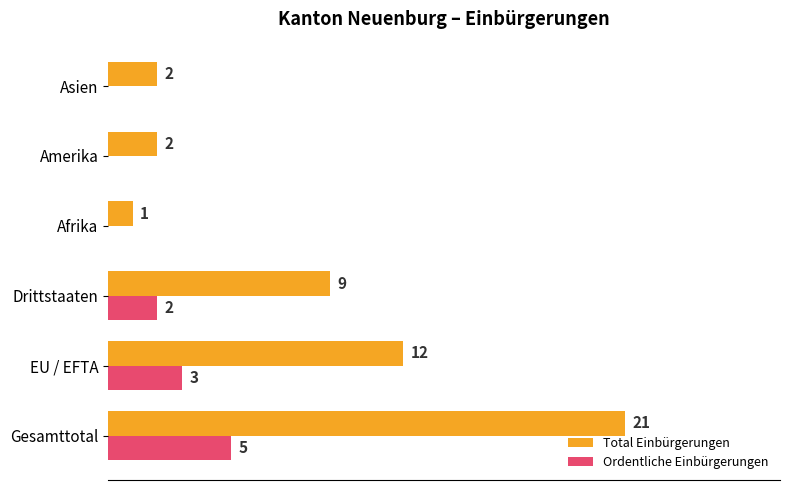

At which category does the chart reach its peak across all series?

Gesamttotal